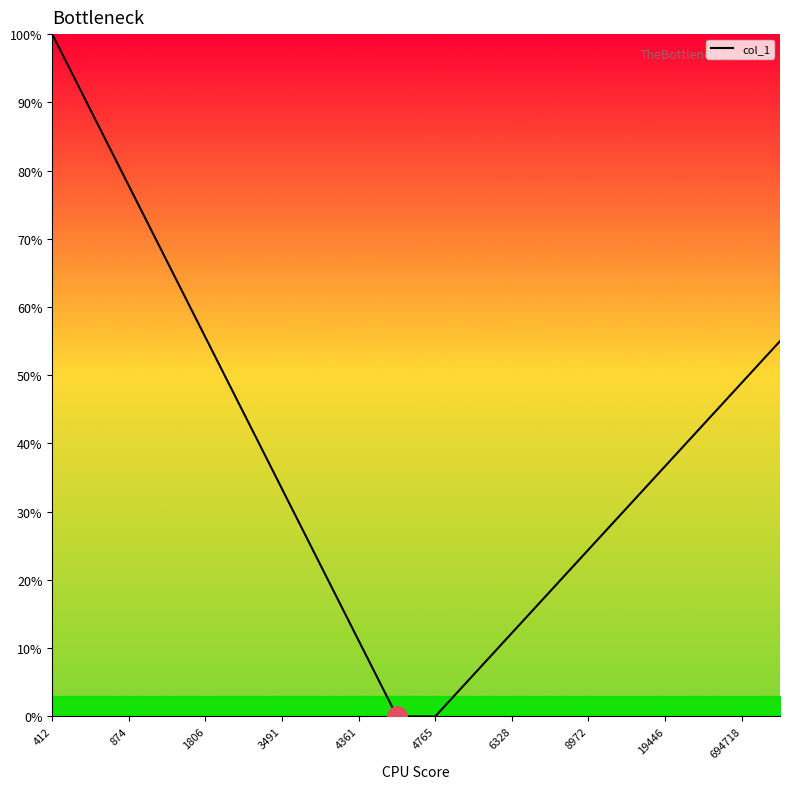

What is the greatest value displayed?

100.0